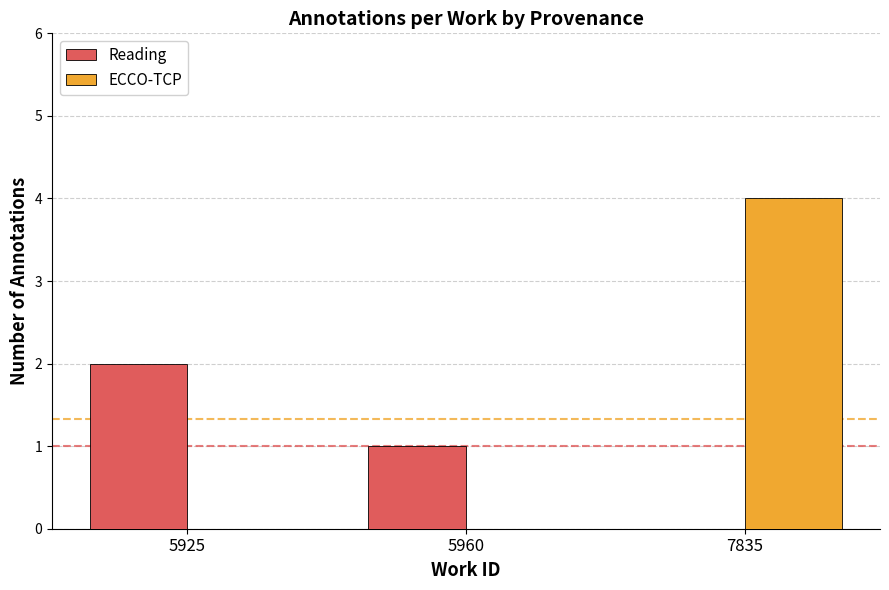

Is it true that Reading equals -1 at 7835?

False